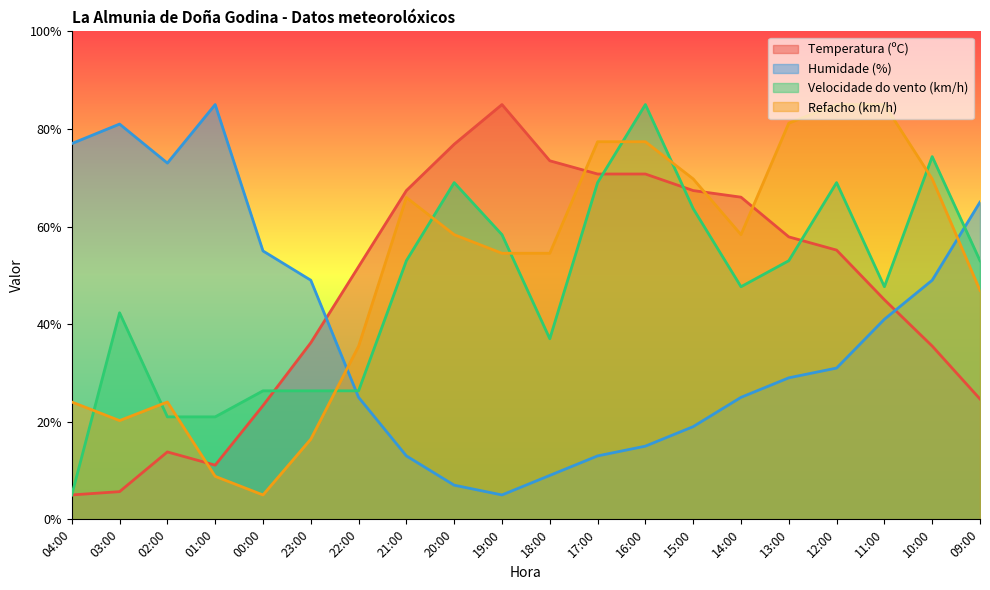

True or false: Velocidade do vento (km/h) has more than 2 points higher than both neighbors.

True